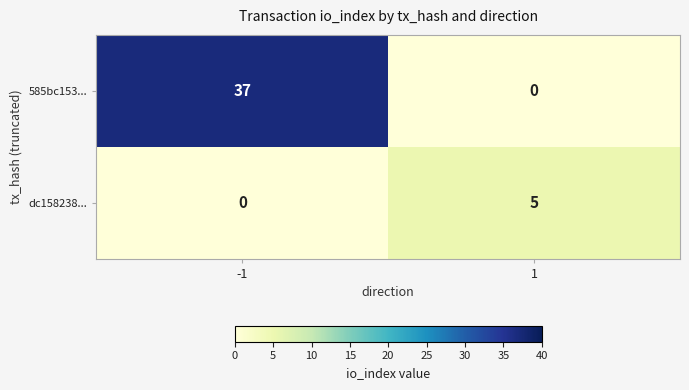

List the series in order of their peak value, highest first.

585bc153..., dc158238...